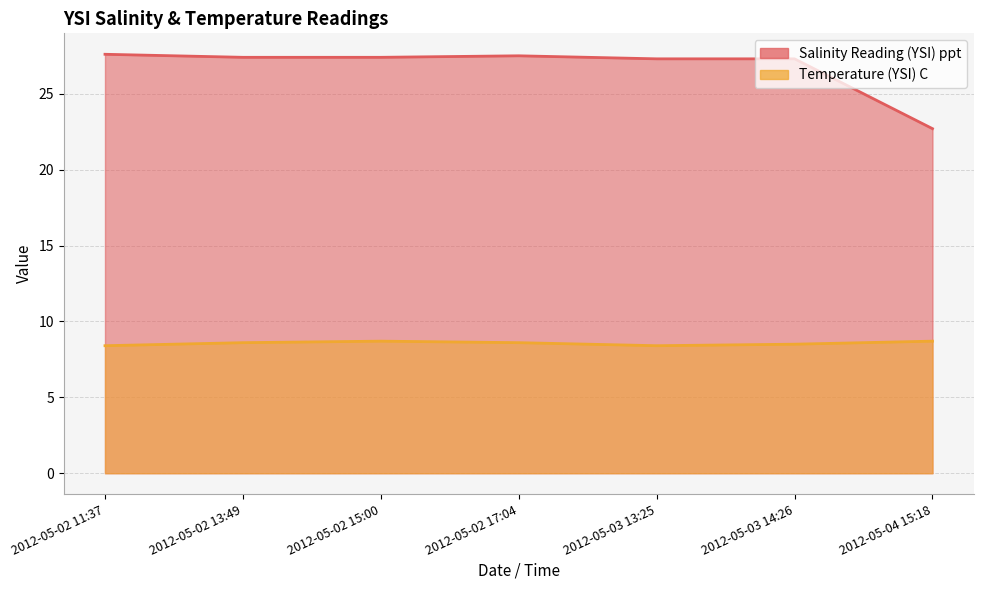

What is the maximum value for Temperature (YSI) C?

8.7